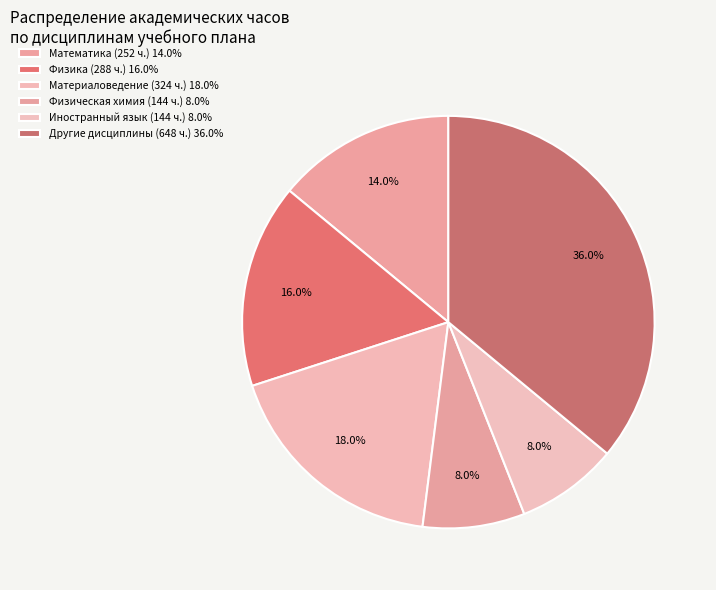

How many slices are in this pie chart?

6